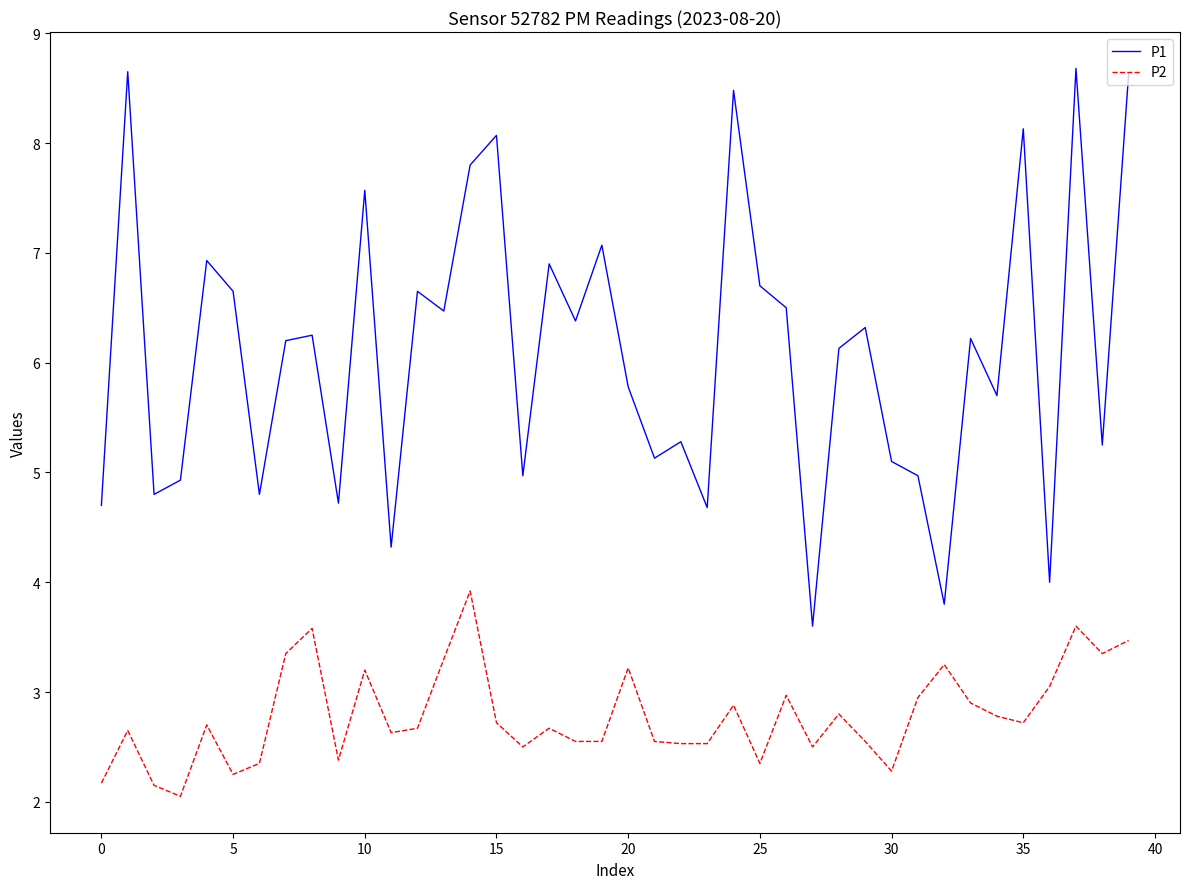

What is the difference between the maximum and minimum values in the P1 series?

5.1